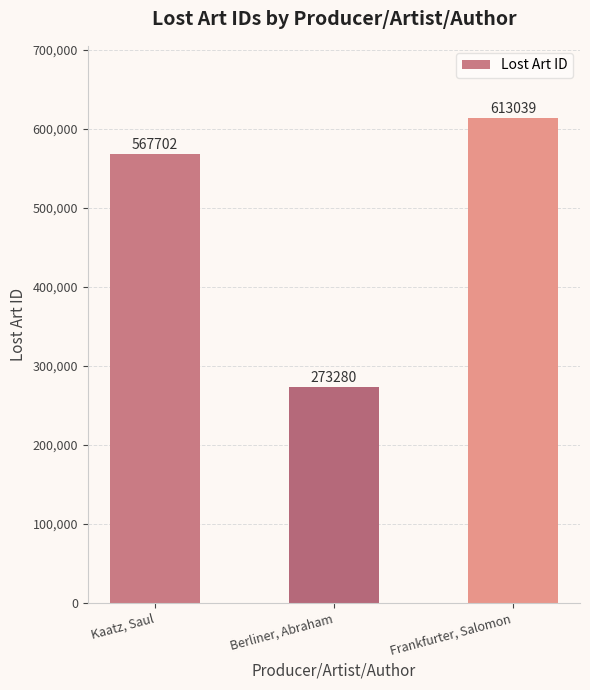

Are the bars grouped side by side (vs. stacked)?

No